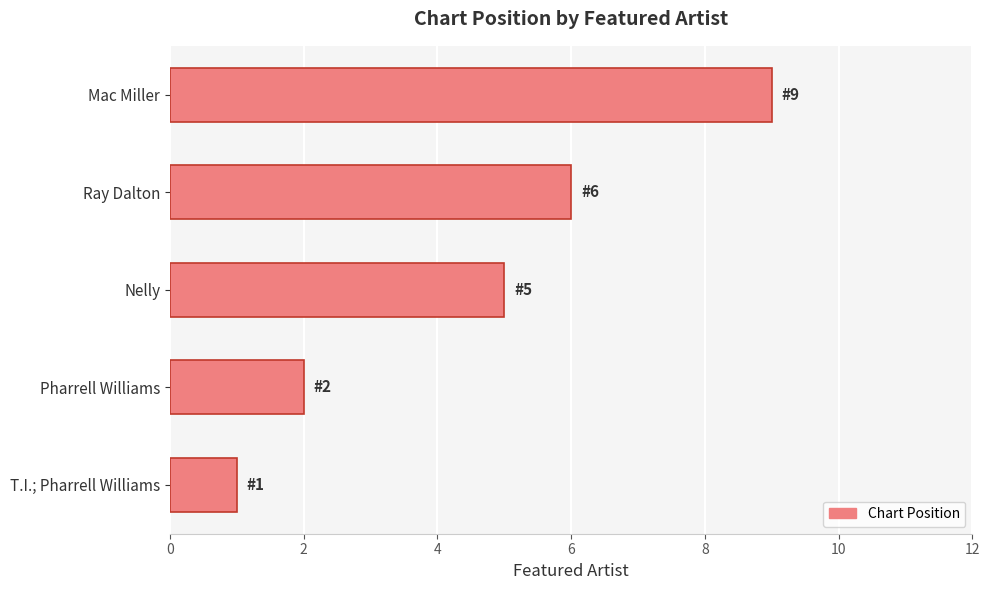

How many bars are there in total?

5